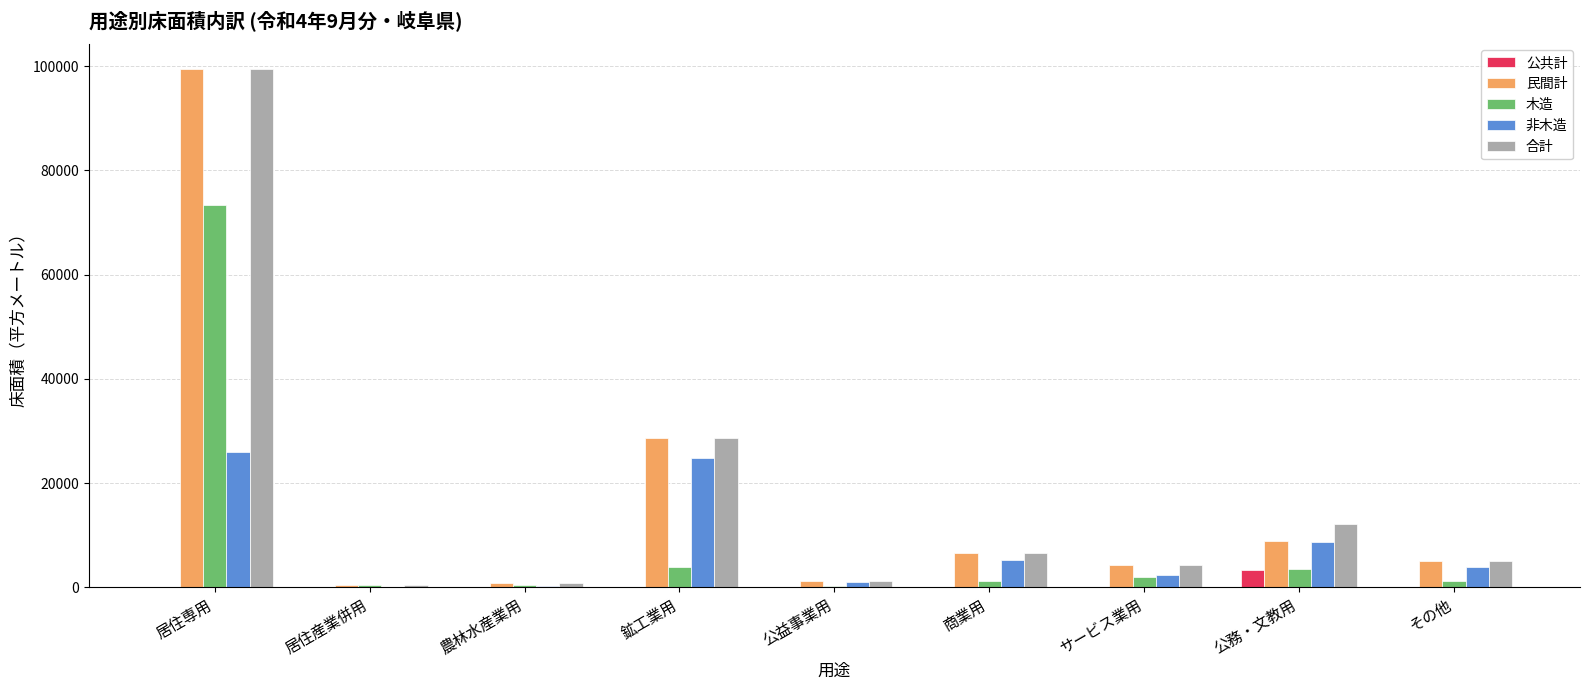

What is the difference between the 木造 values at 鉱工業用 and 公務・文教用?

367